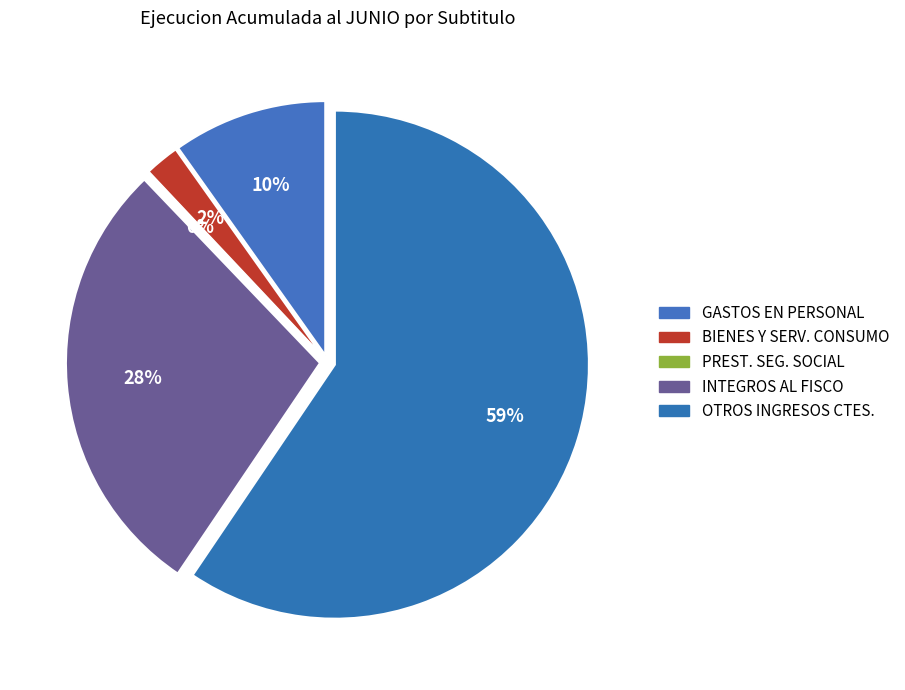

Rank the categories by value from highest to lowest.

OTROS INGRESOS CORRIENTES, INTEGROS AL FISCO, GASTOS EN PERSONAL, BIENES Y SERVICIOS DE CONSUMO, PRESTACIONES DE SEGURIDAD SOCIAL